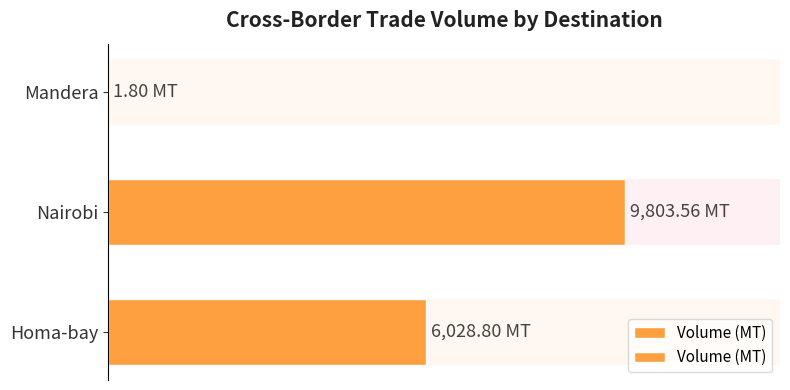

List the labels in order of value, largest first.

1, 0, 2